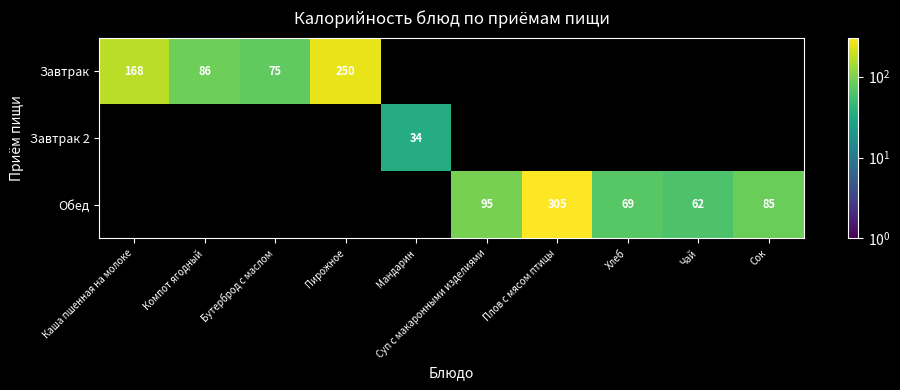

What is the difference between the Обед values at Сок and Хлеб?

16